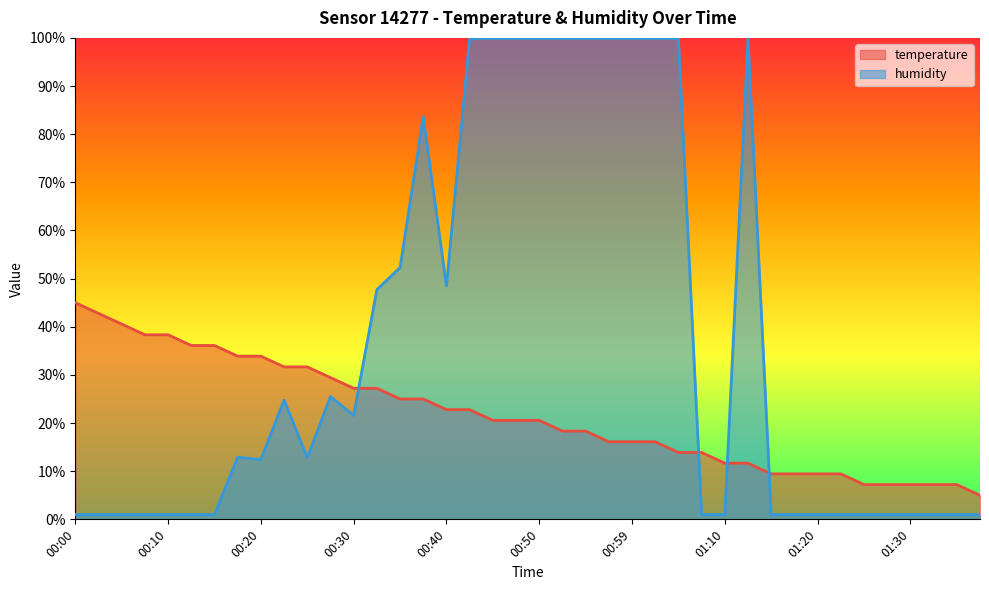

Is it true that temperature equals 4.0 at 00:59?

False